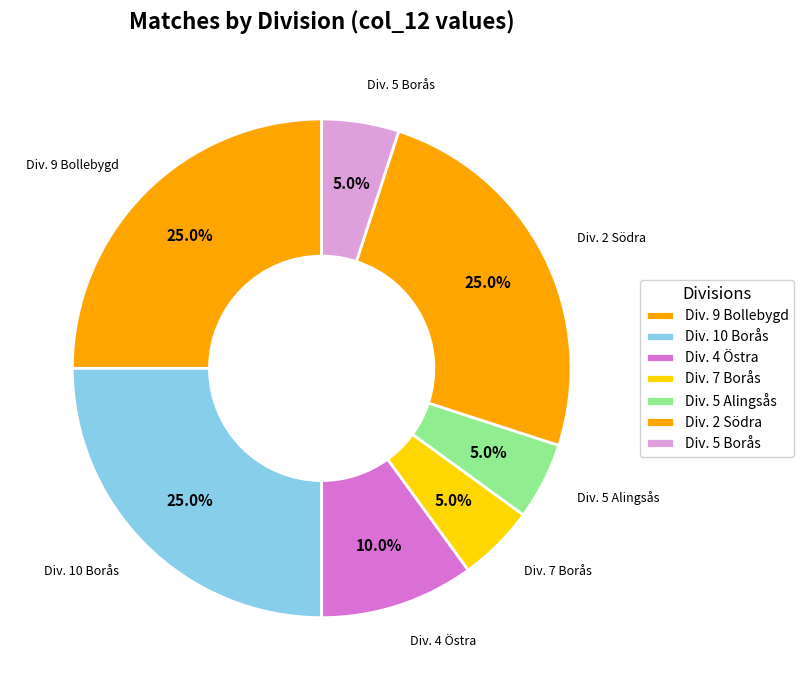

How many slices are in this pie chart?

7